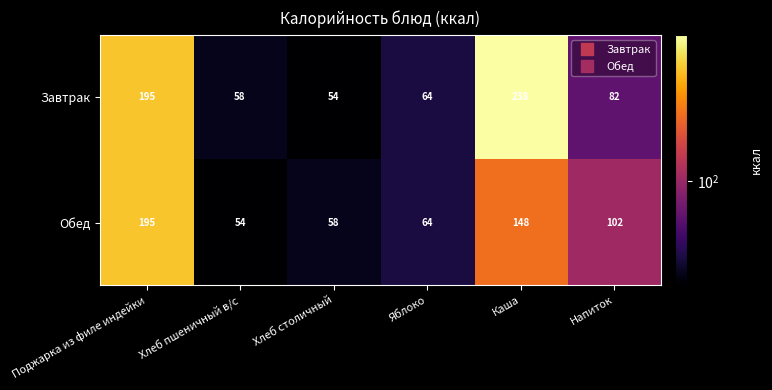

At which label does Обед first exceed 102?

Поджарка из филе индейки